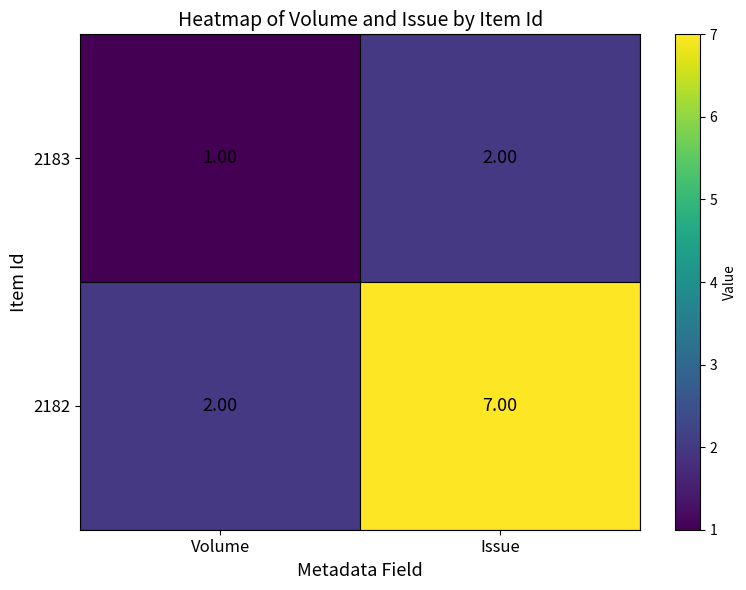

Which label corresponds to the smallest value in the chart?

Volume